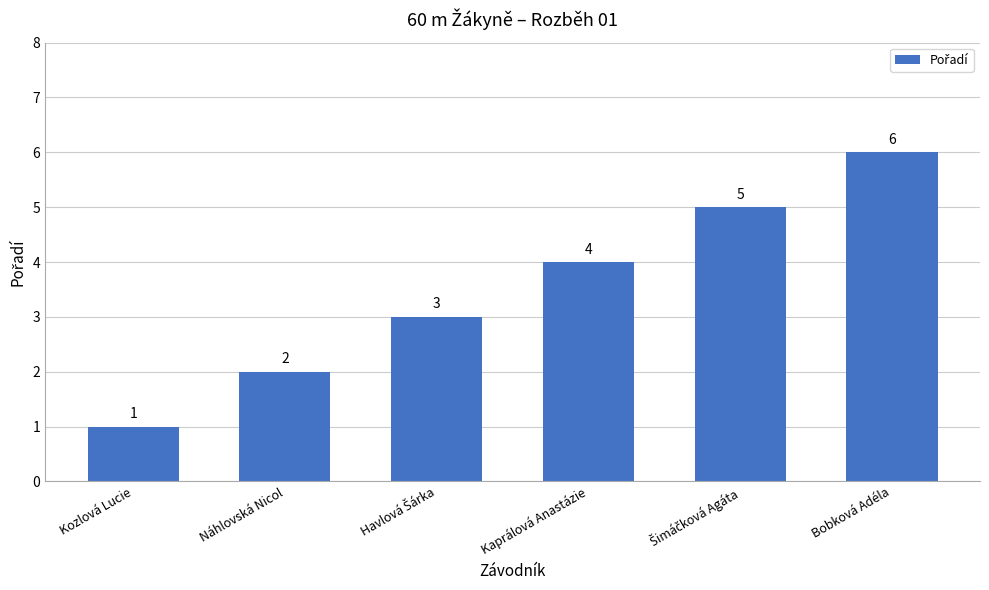

What is the difference between the maximum and minimum values?

5